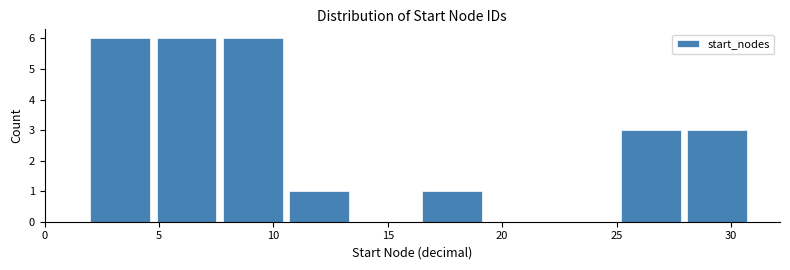

Reading left to right, list every bar in this chart as the range it spans on the x-axis followed by its height. Neither the bar edges nor the heights are printed on the chart, so give them approximately, as read against the axes.

2.0 to 4.9: 6
4.9 to 7.8: 6
7.8 to 10.7: 6
10.7 to 13.6: 1
13.6 to 16.5: 0
16.5 to 19.4: 1
19.4 to 22.3: 0
22.3 to 25.2: 0
25.2 to 28.1: 3
28.1 to 31.0: 3